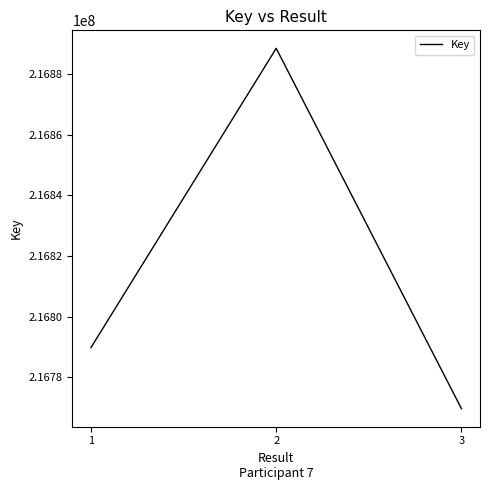

What value does the data have at 1, to the nearest 100?

216789700